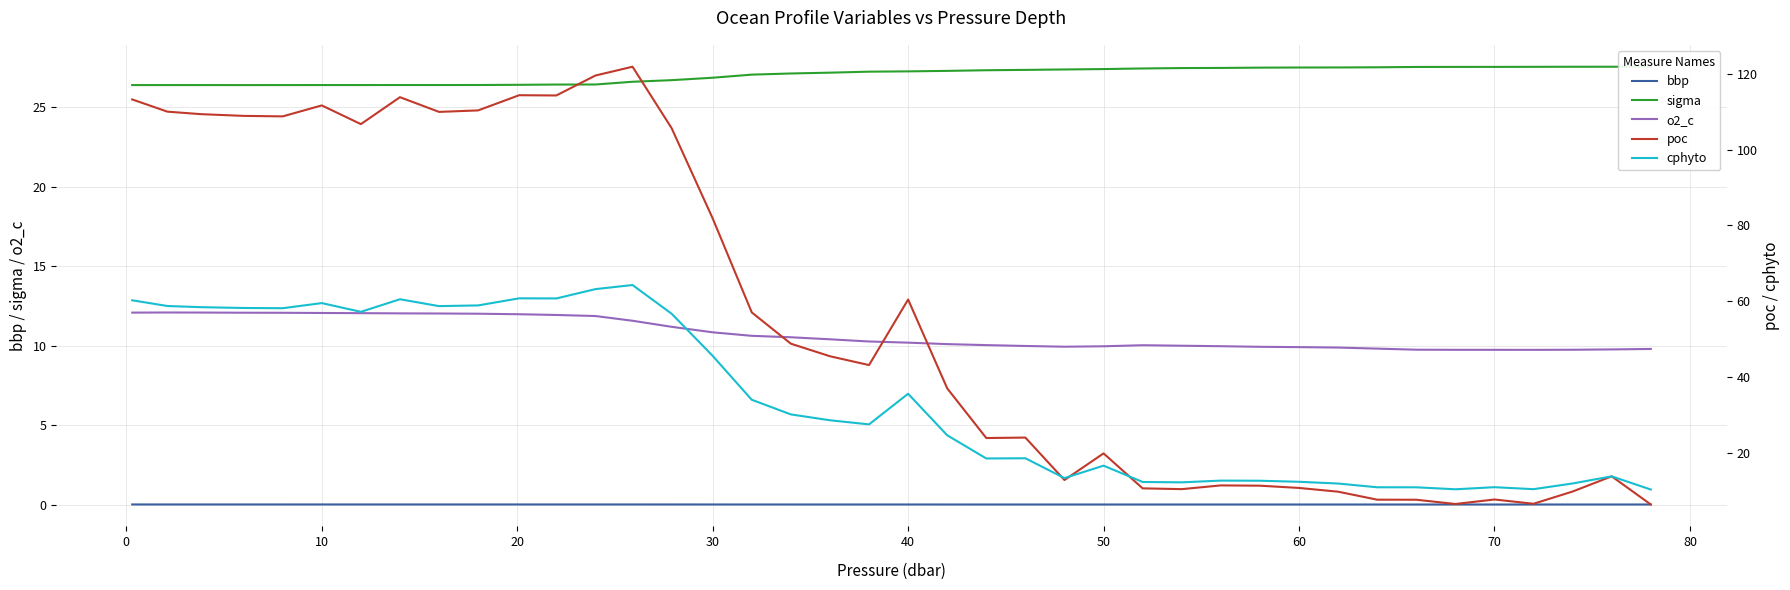

Count the number of categories in the chart.

40